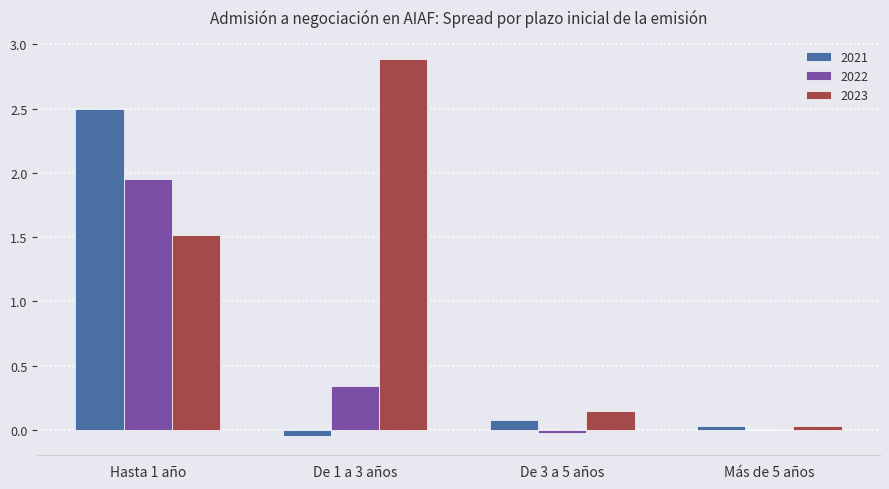

The value of 2022 at De 1 a 3 años is 0.1. True or false?

False